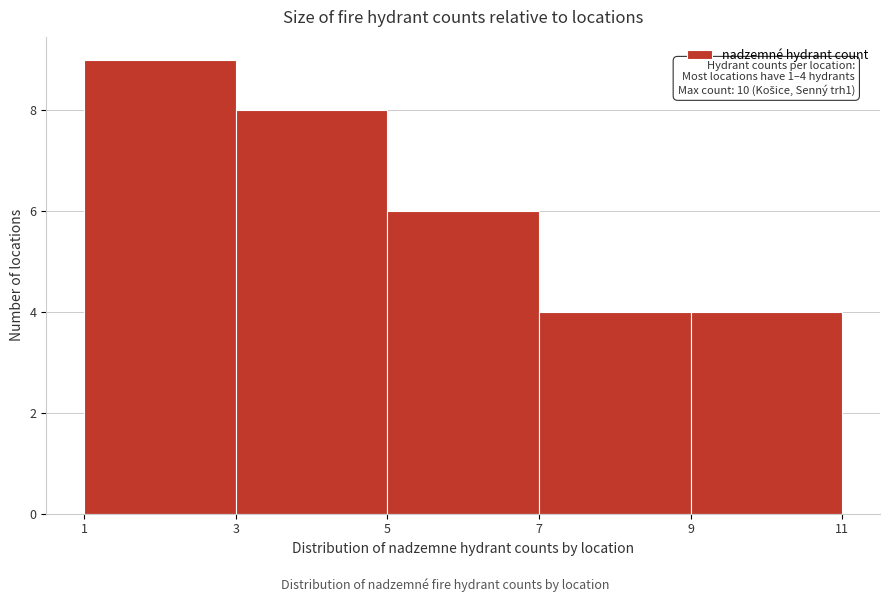

Which range on the x-axis has the tallest bar?

1 to 3